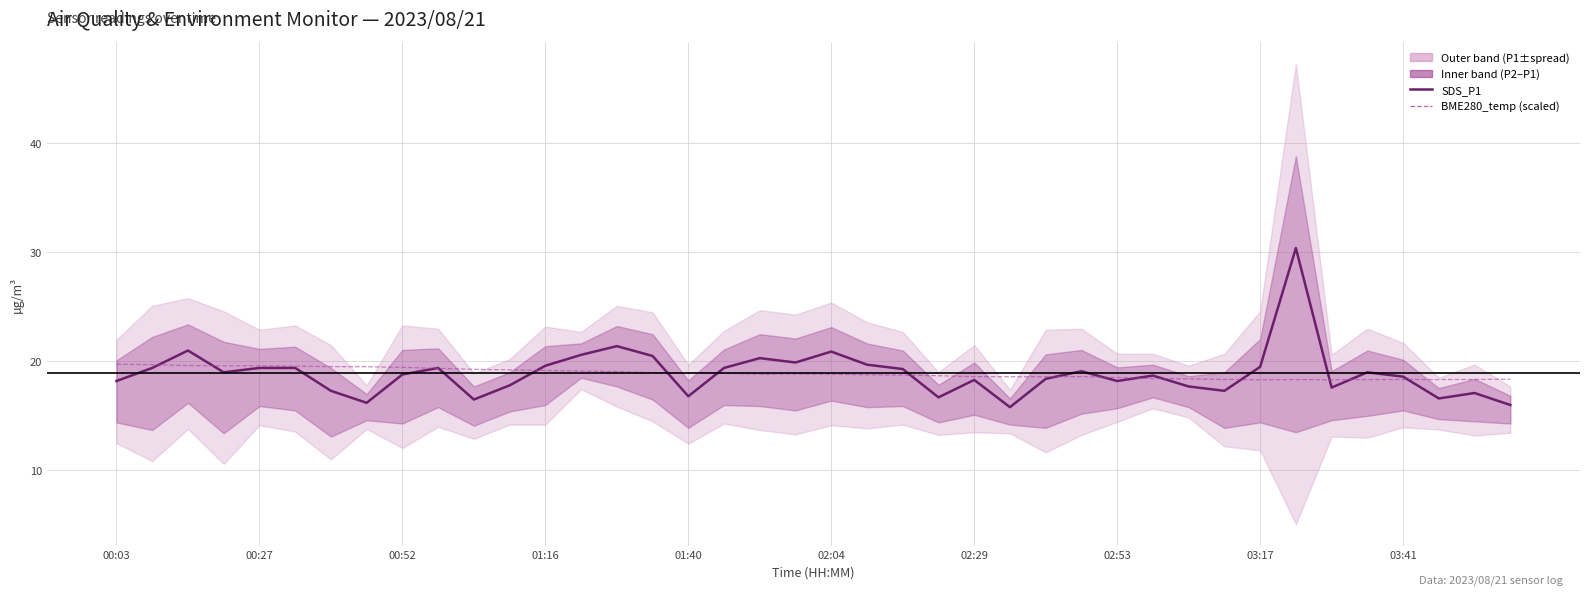

What is the maximum value for SDS_P1 (central)?

30.4